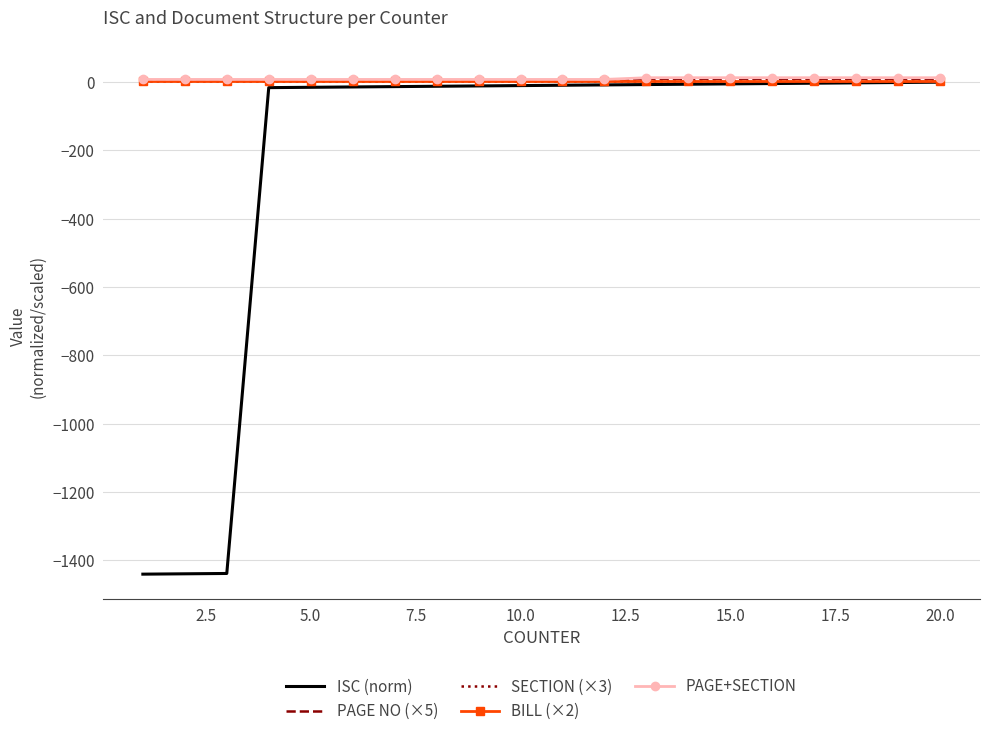

What is the smallest value displayed?

-1440